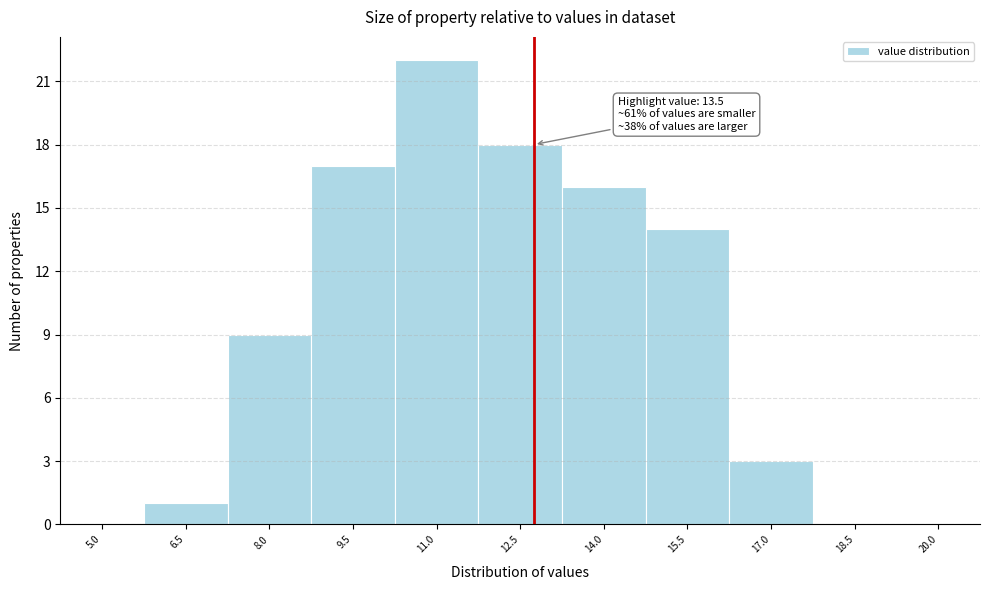

Reading left to right, list all the values displayed in this chart.

5.0=0	6.5=1	8.0=9	9.5=17	11.0=22	12.5=18	14.0=16	15.5=14	17.0=3	18.5=0	20.0=0